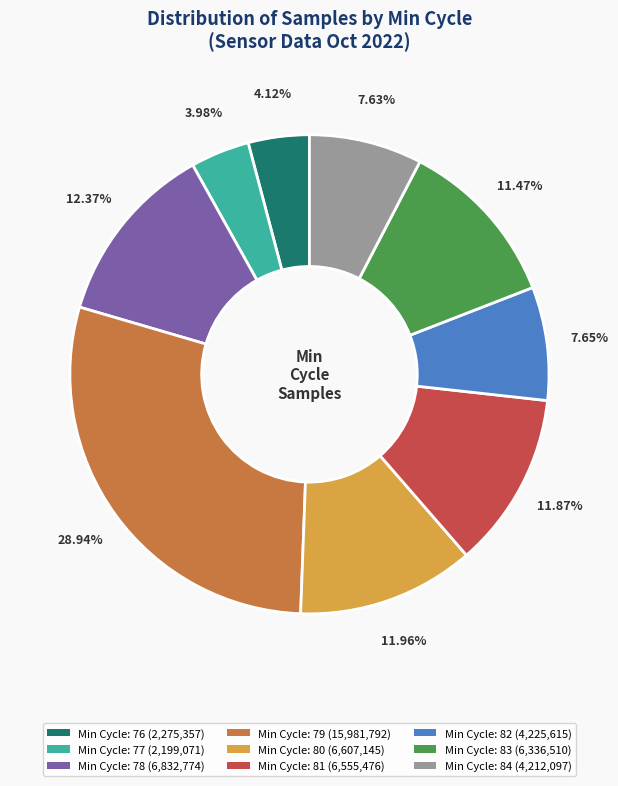

Is there a majority slice in this chart?

No